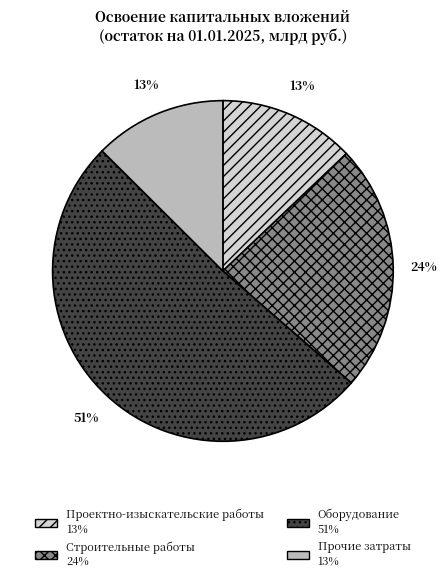

Is Оборудование the majority of the pie?

Yes